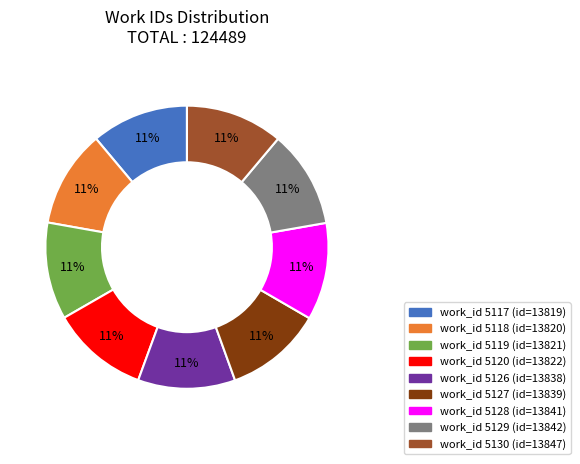

To the nearest percent, what is the average slice percentage?

11%